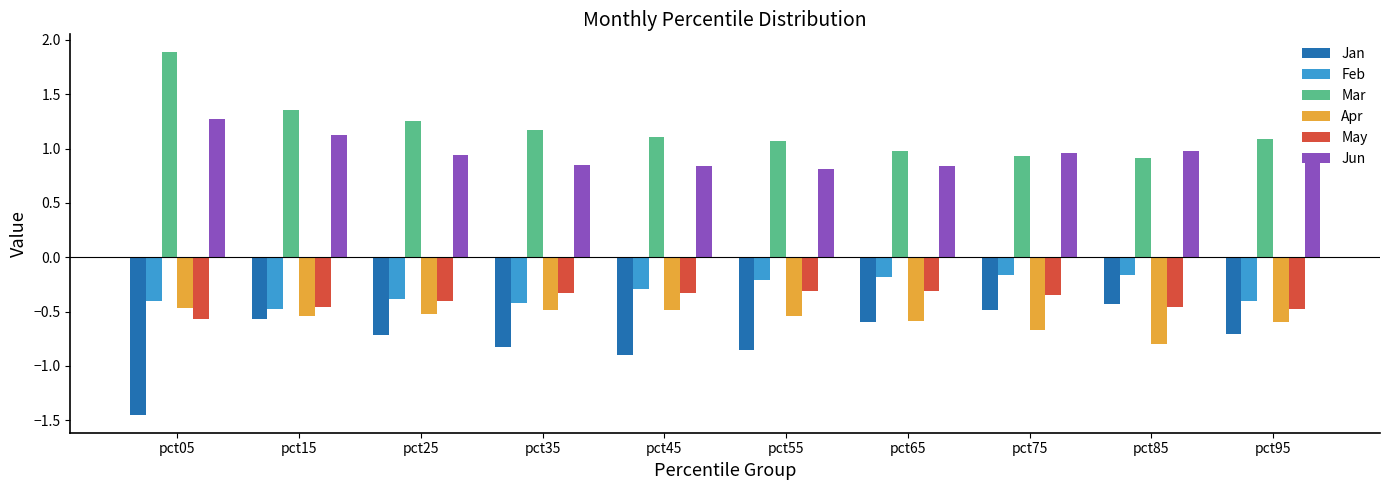

Which series changed the most between pct05 and pct35?

Mar